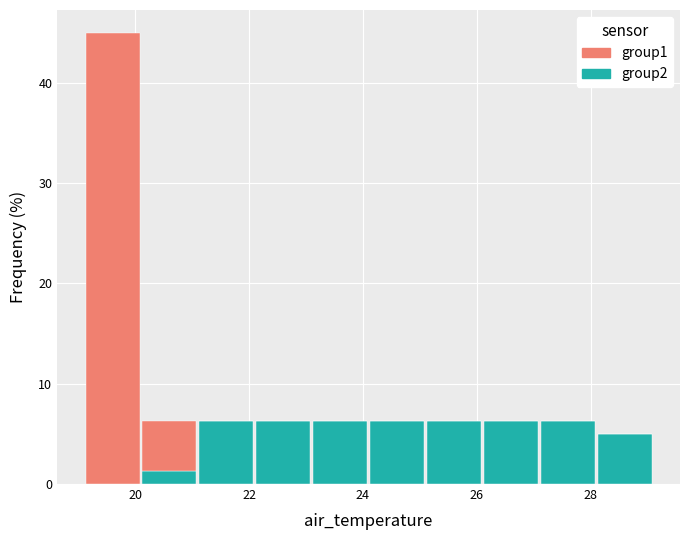

What is the total height of the stacked bar covering 24.1 to 25.1 on the x-axis? Neither the bar edges nor the heights are printed on the chart, so give them approximately, as read against the axes.

6